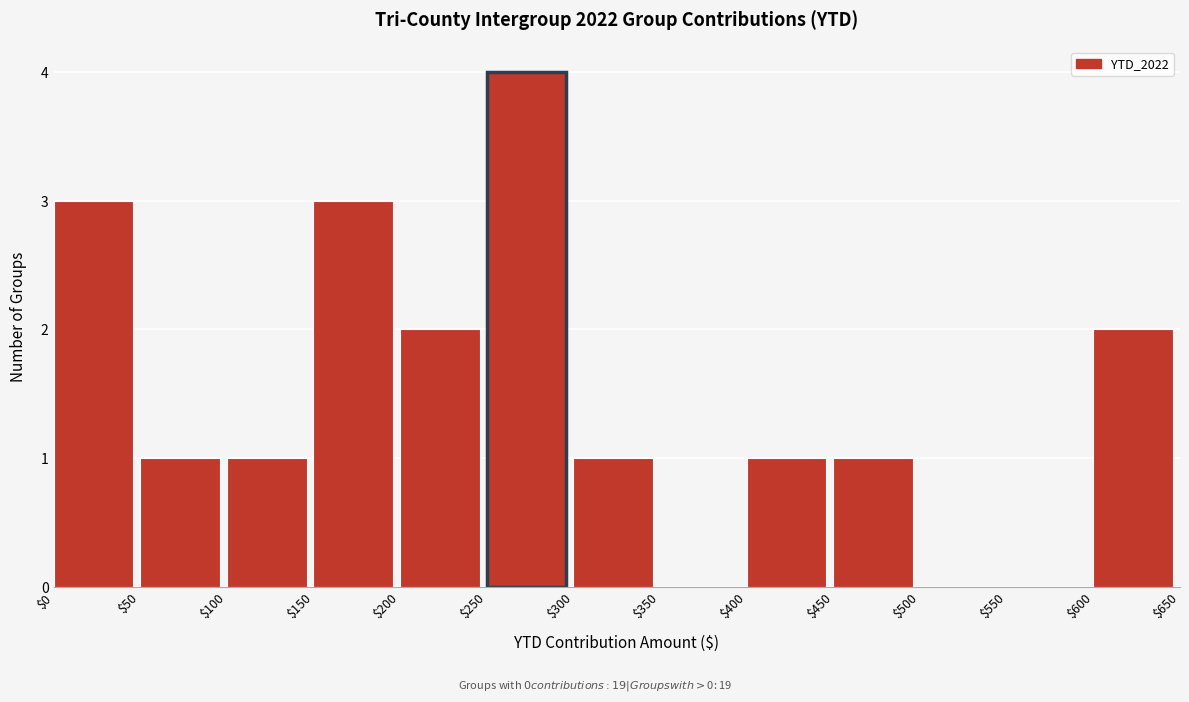

How tall is the bar that spans $100 to $150 on the x-axis? The values are not printed on the chart, so give them approximately, as read against the axis.

1